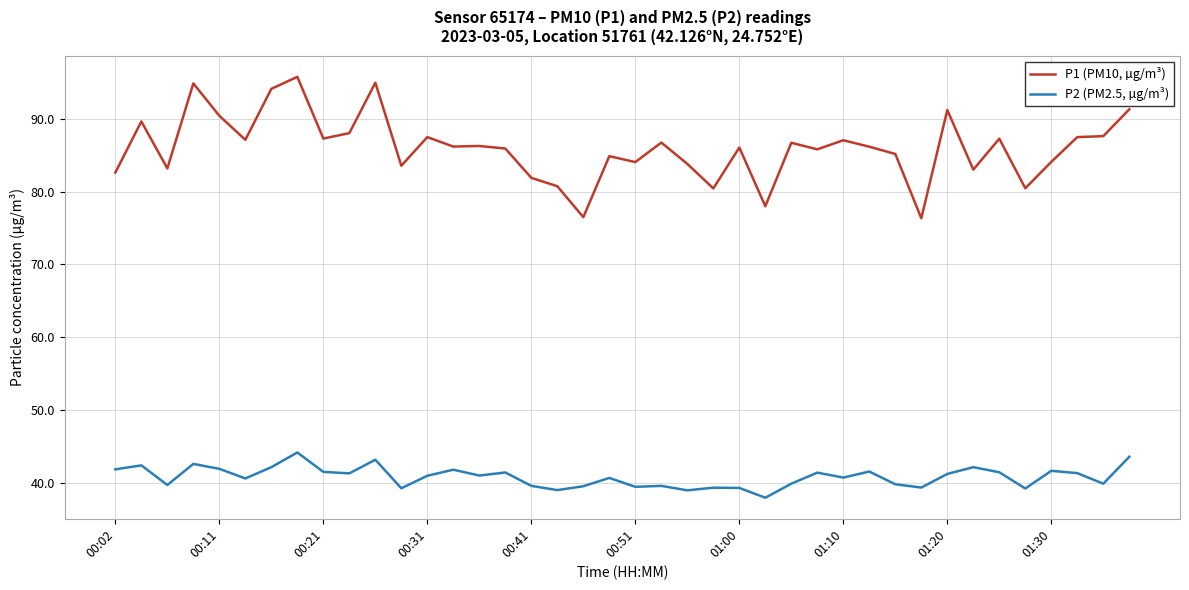

True or false: P1 (PM10, µg/m³) and P2 (PM2.5, µg/m³) intersect in this chart.

False